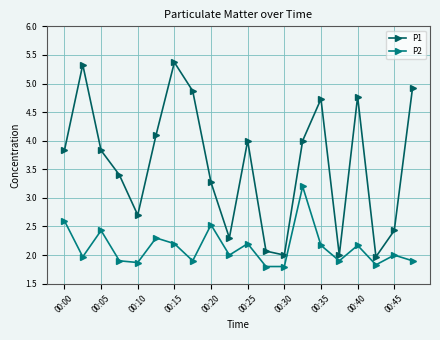

True or false: P2 has more than 0 interior local peaks.

True